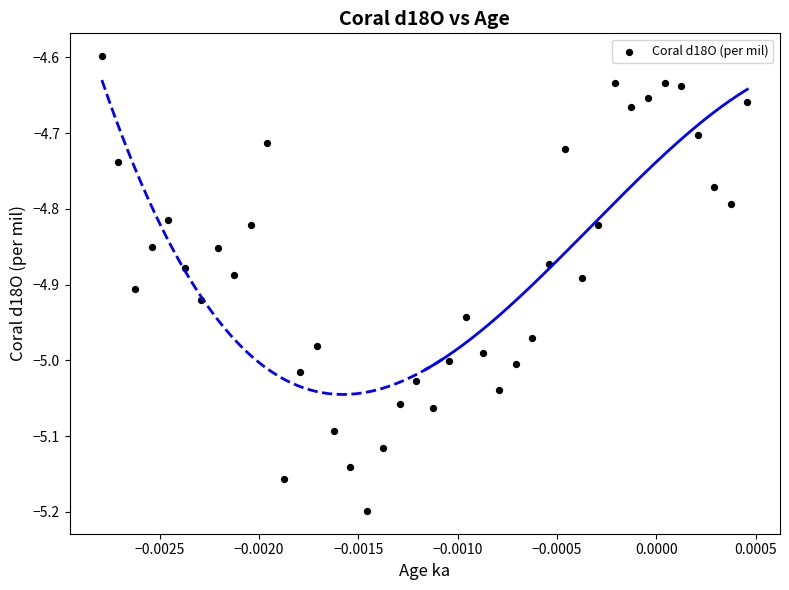

What is the range of Y values (max minus min)?

0.6